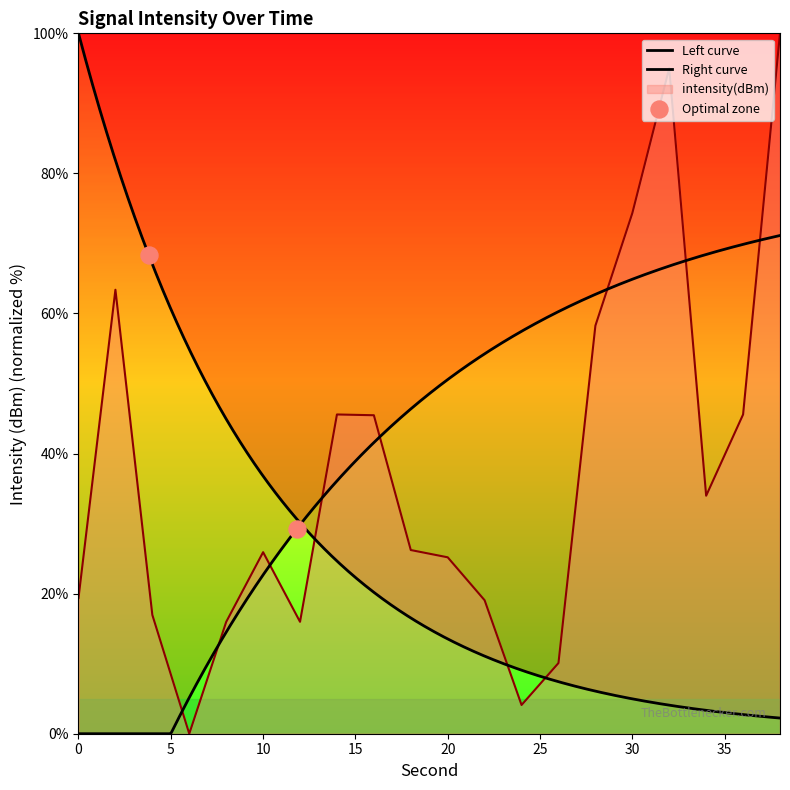

Approximately how many times larger is the value at 24 compared to 0?

0.2